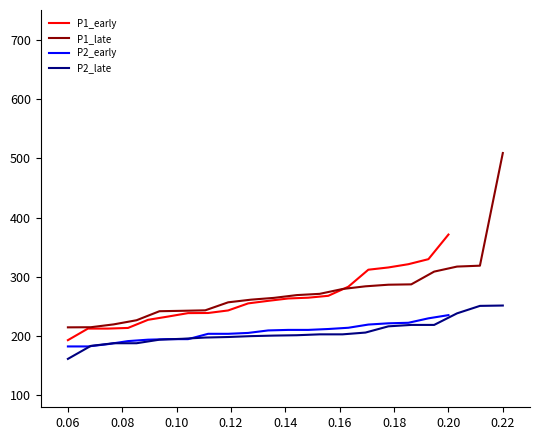

What is the maximum value for P1_late?

508.8